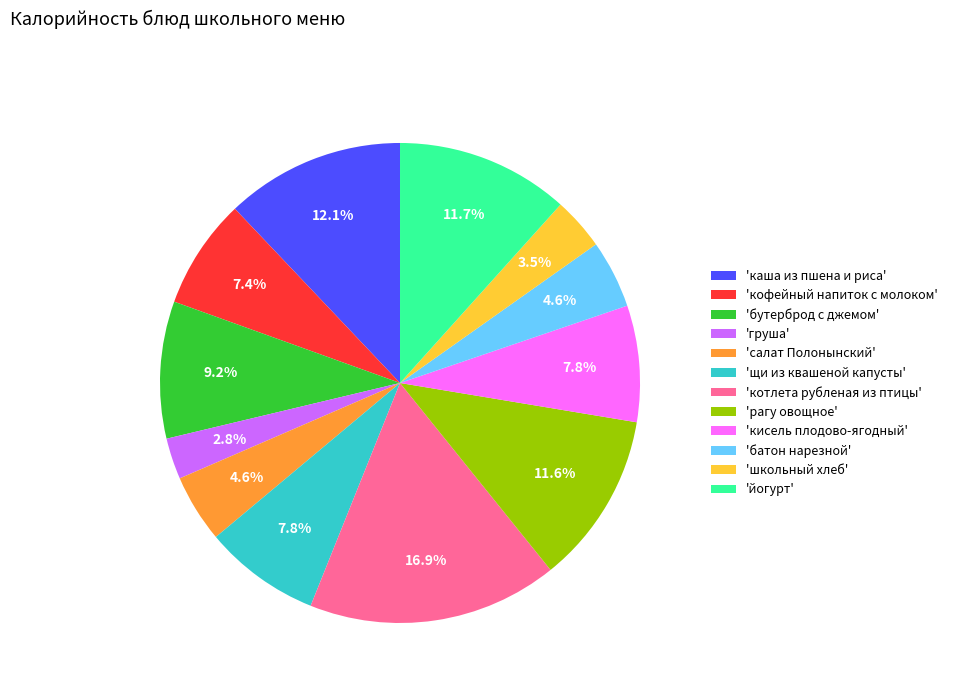

What is the ratio of the value at 'котлета рубленая из птицы' to the value at 'щи из квашеной капусты'?

2.2